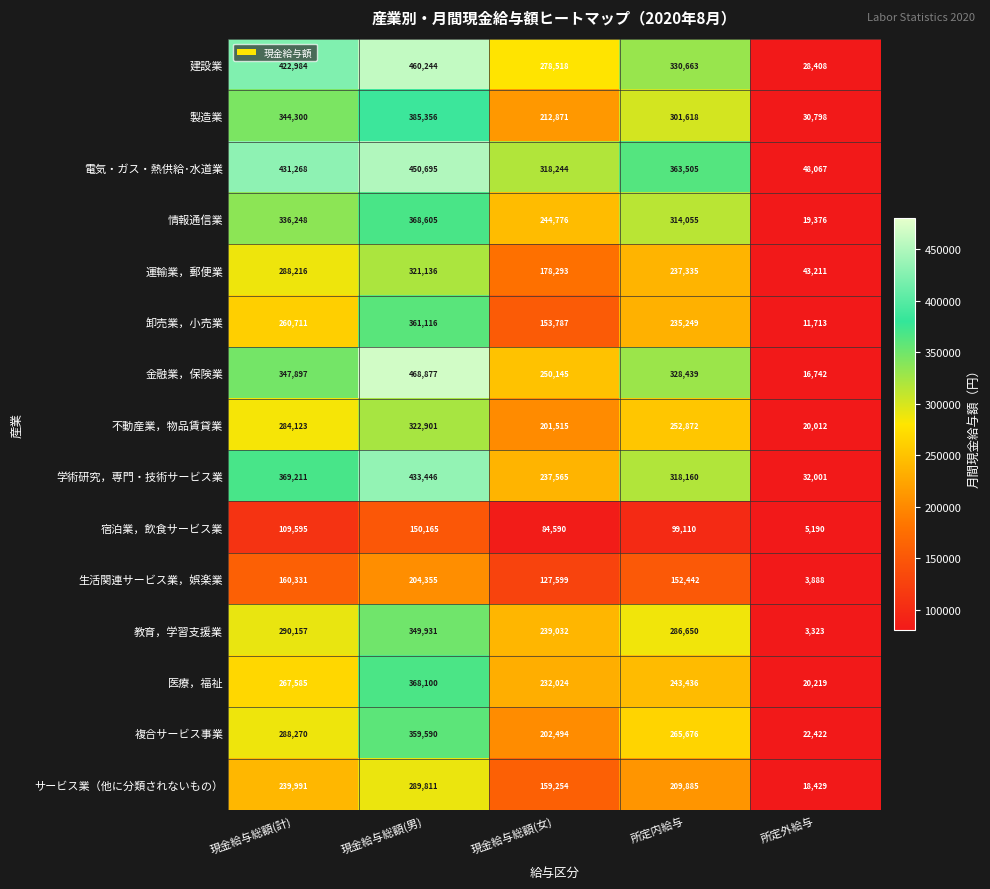

What is the difference between the second highest and second lowest values in the 製造業 series?

131429